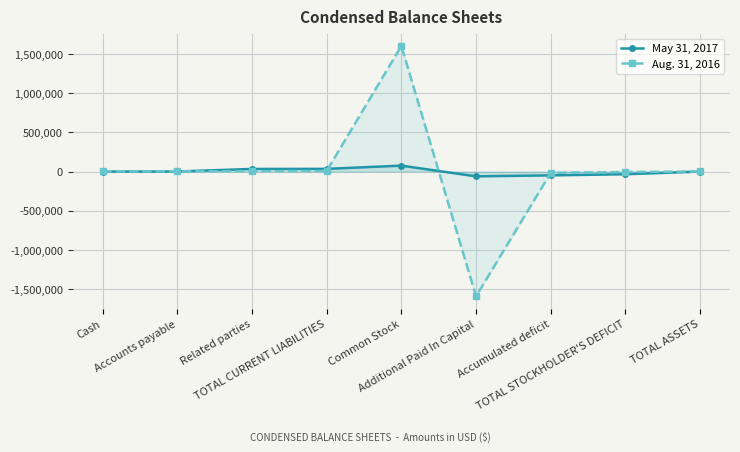

Reading right to left, list all the values displayed in this chart.

May 31, 2017: TOTAL ASSETS=1	TOTAL STOCKHOLDER'S DEFICIT=-34151	Accumulated deficit=-48571	Additional Paid In Capital=-61020	Common Stock=75440	TOTAL CURRENT LIABILITIES=34152	Related parties=33352	Accounts payable=800	Cash=1
Aug. 31, 2016: TOTAL ASSETS=1308	TOTAL STOCKHOLDER'S DEFICIT=-6287	Accumulated deficit=-16287	Additional Paid In Capital=-1590000	Common Stock=1600000	TOTAL CURRENT LIABILITIES=7595	Related parties=4579	Accounts payable=3017	Cash=1308